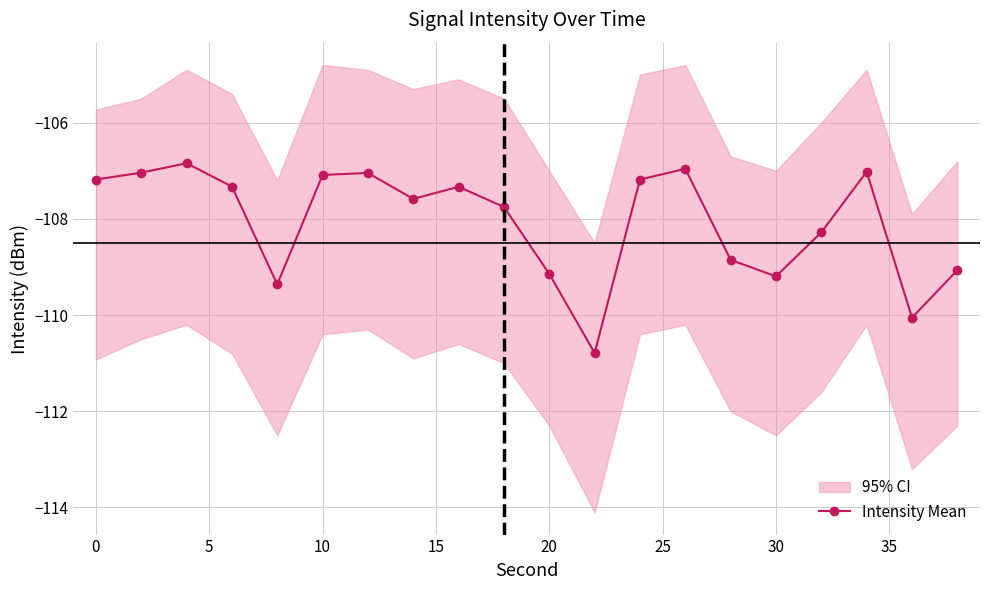

True or false: Intensity Mean has more than 0 points higher than both neighbors.

True